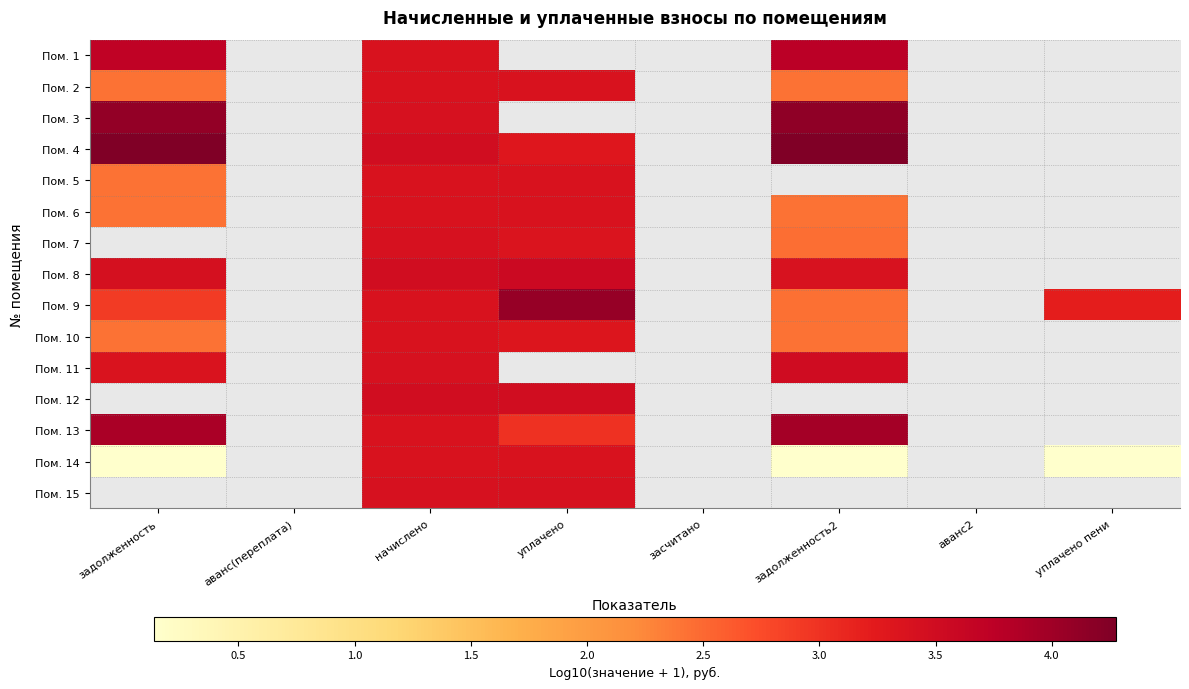

How many positive values does the Пом. 9 series have?

5